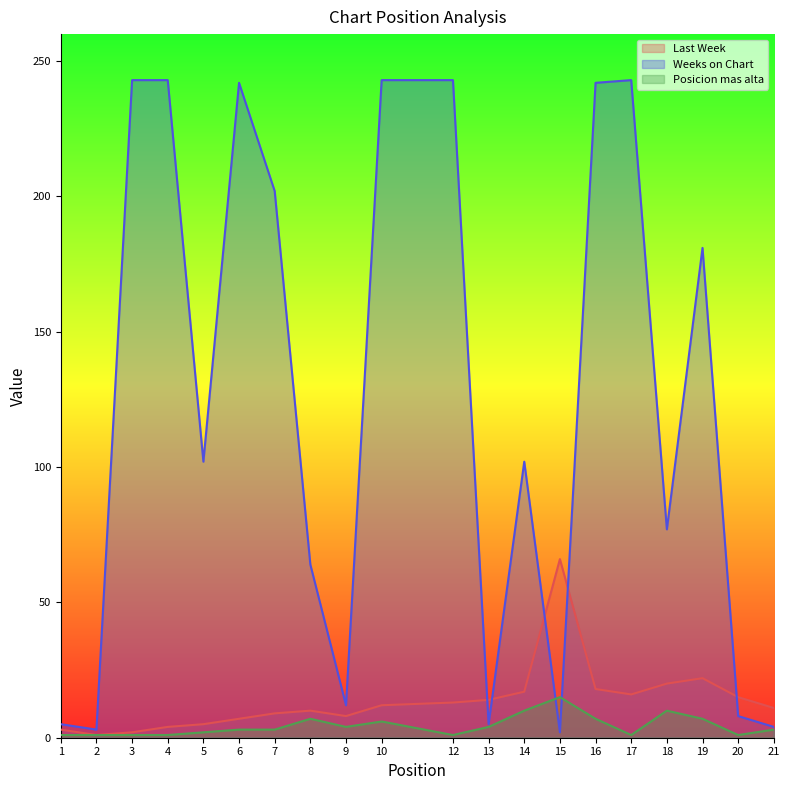

What is the difference between the highest and lowest values at 1?

4